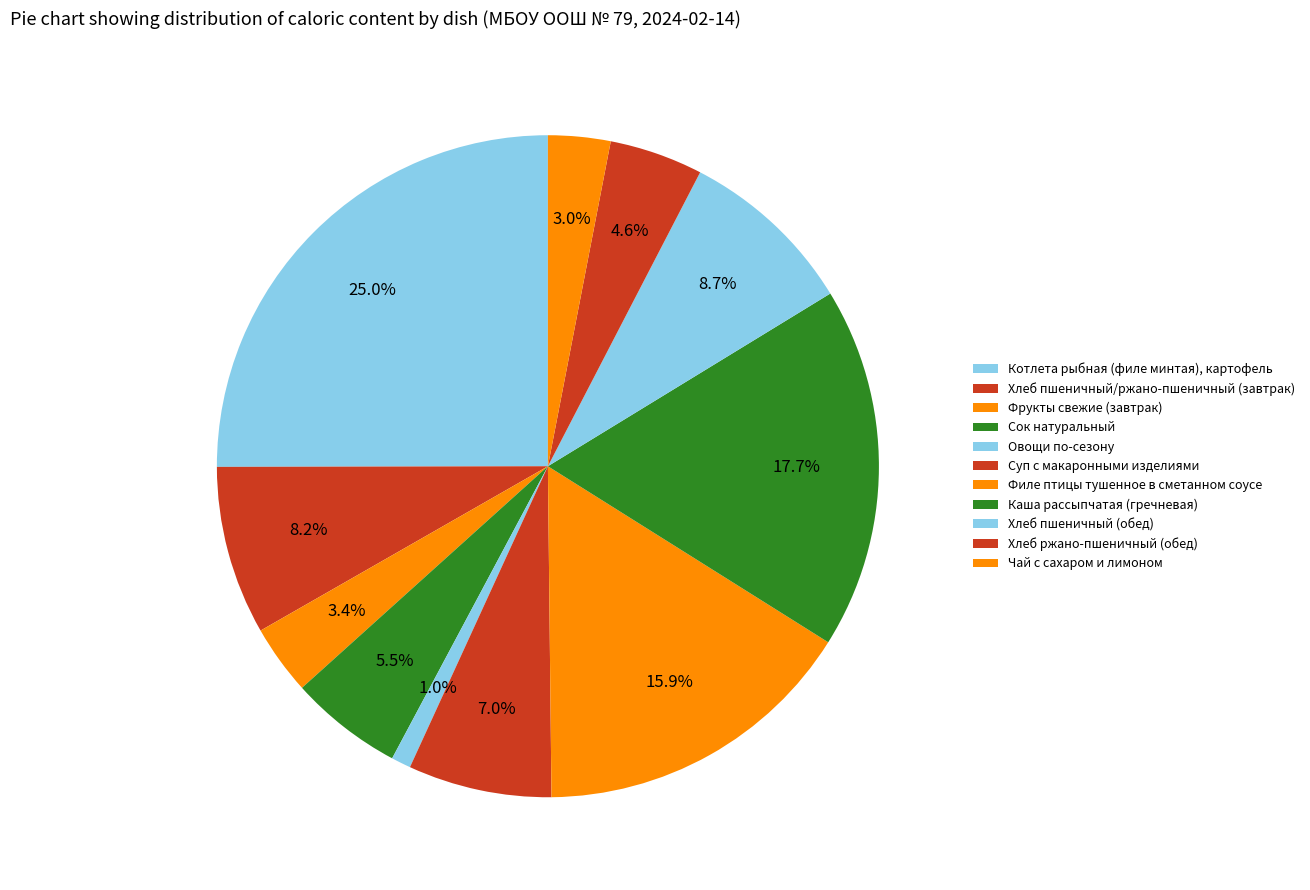

What percentage is the Суп с макаронными изделиями slice, to the nearest percent?

7%